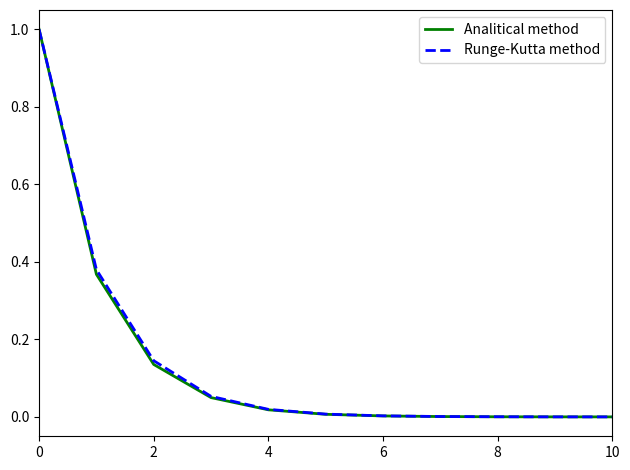

What is the difference between the maximum and minimum values in the Runge-Kutta method series?

1.0